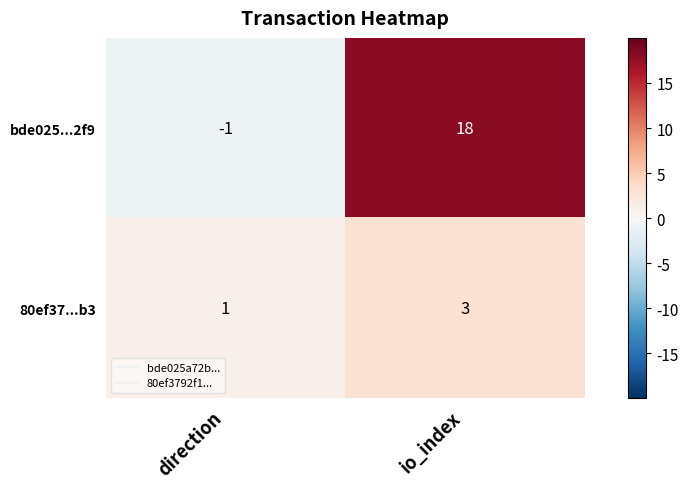

At which category does the chart reach its peak across all series?

io_index